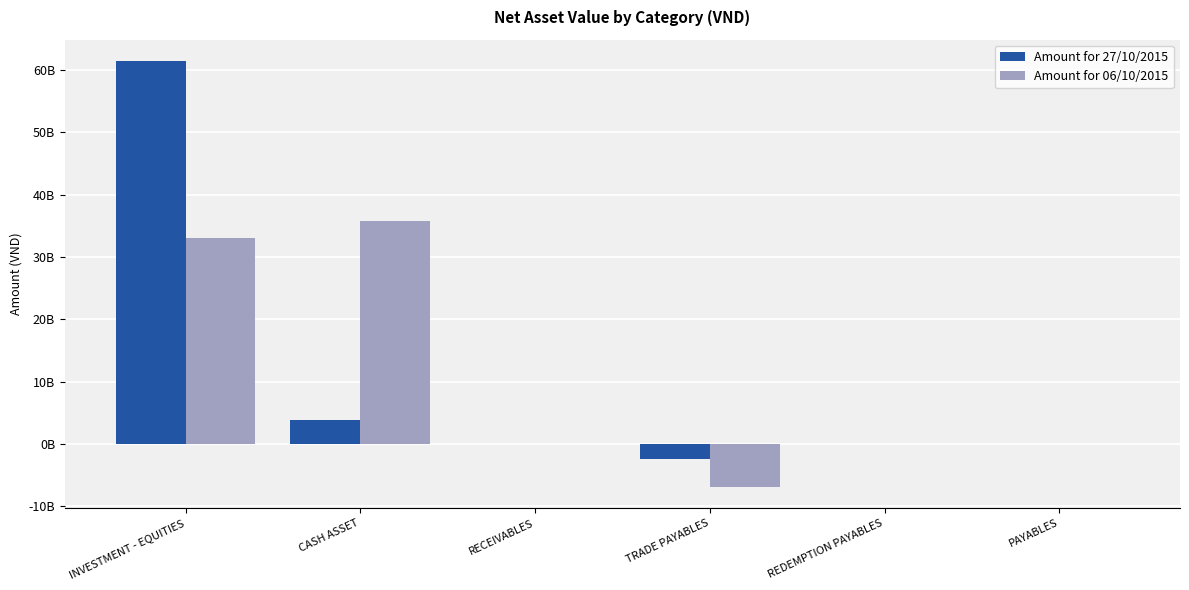

Reading right to left, what are all the values shown in this chart?

Amount for 27/10/2015: -15200000	-6858799	-2377350685	88500000	3831597184	61464271000
Amount for 06/10/2015: -5000000	-54820	-6872740284	0	35805783144	33037072000